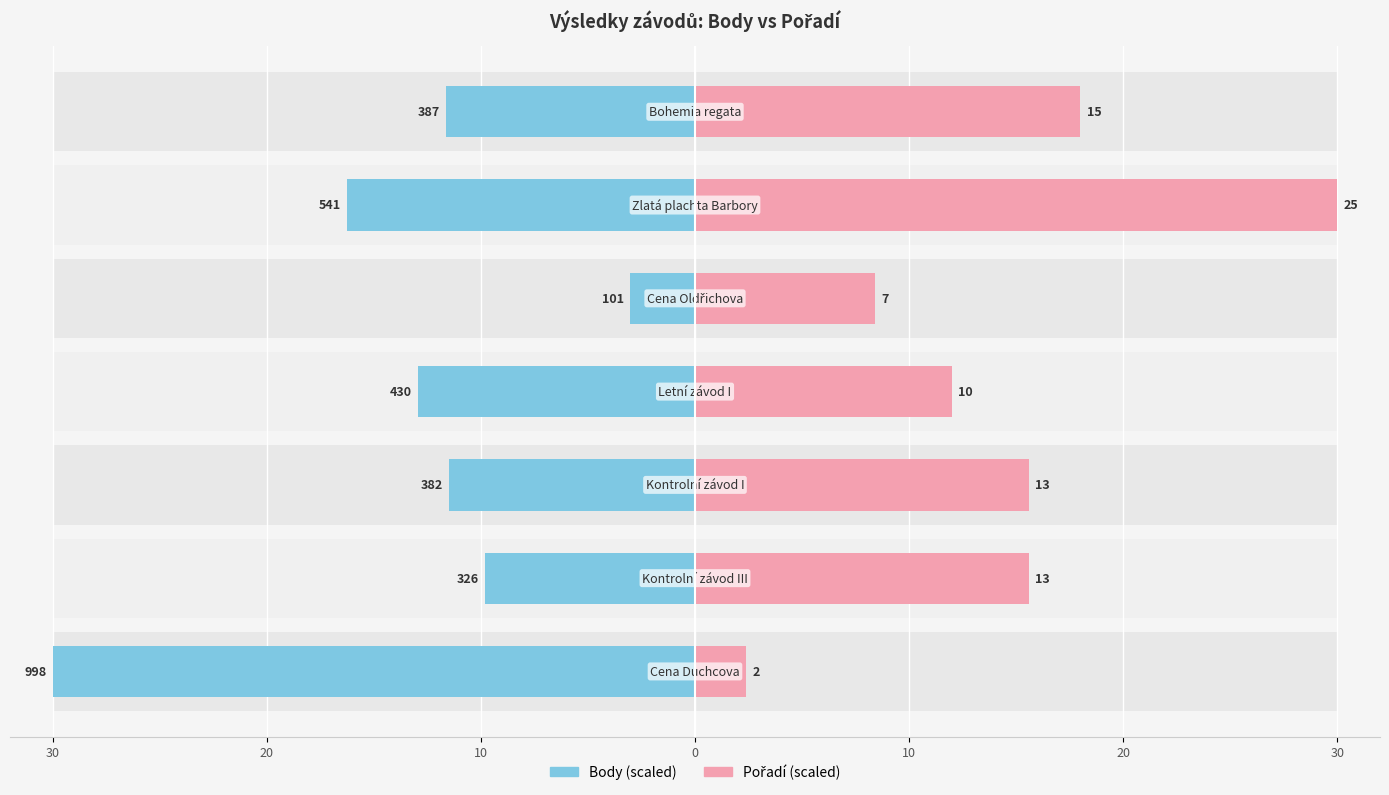

Does the chart contain stacked bars?

No